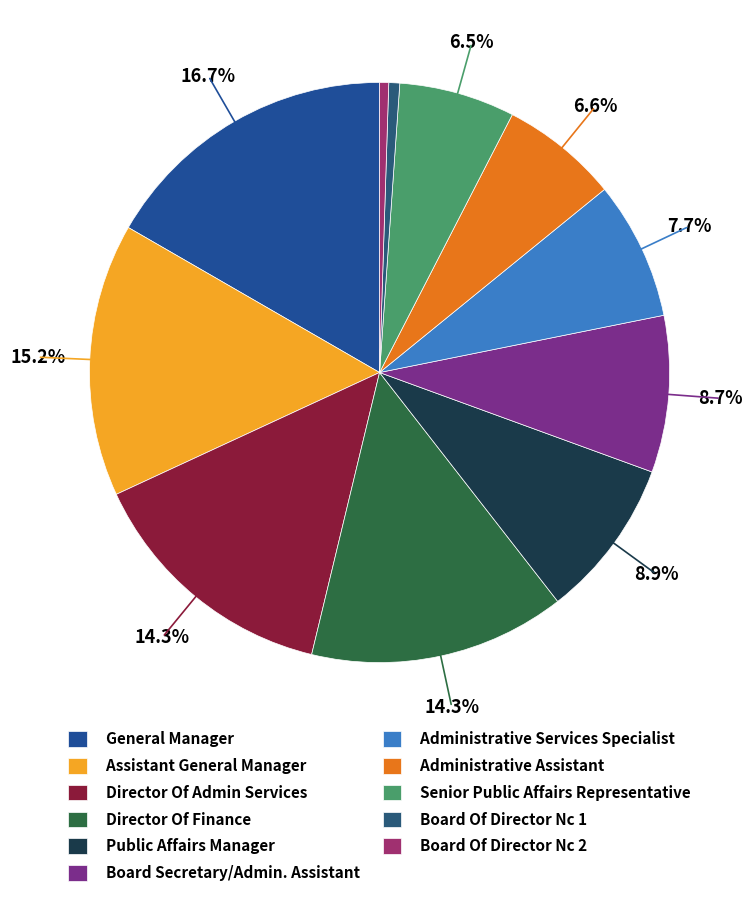

To the nearest percent, what percentage of the pie is Director Of Admin Services?

14%